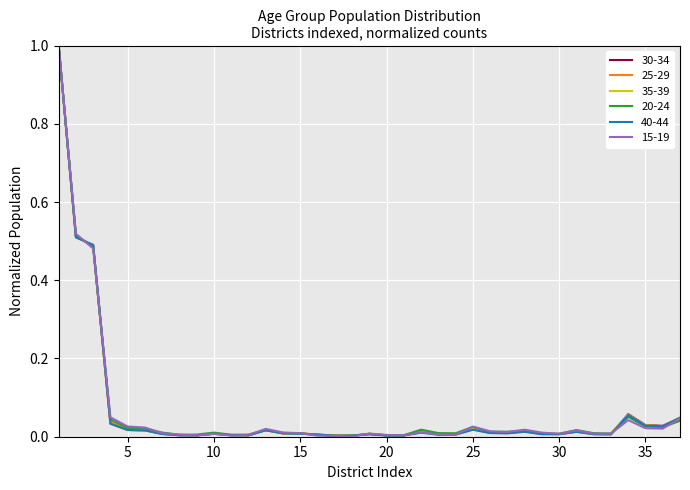

What is the highest value of the 35-39 series?

1.0